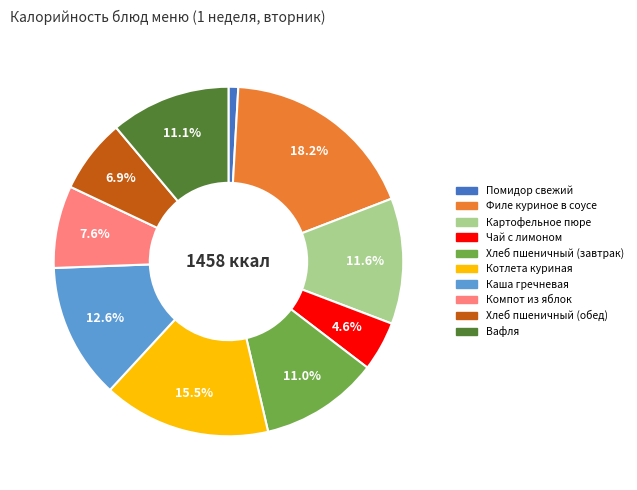

Which slice is the largest?

Филе куриное в соусе